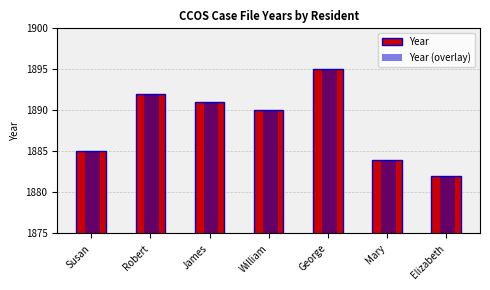

How many series are shown in this chart?

2